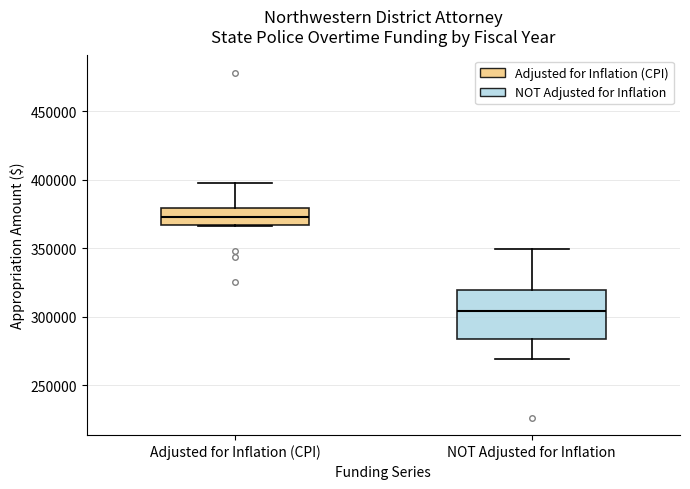

Reading left to right, transcribe this box plot: for each box, give where its median line is, the range the box spans, and where its two whiskers end, as read against the y-axis. The values are not printed on the chart, so give them approximately, as read against the axis.

Adjusted for Inflation (CPI): median 375000, box 365000 to 380000, whiskers 365000 to 395000
NOT Adjusted for Inflation: median 305000, box 285000 to 320000, whiskers 270000 to 350000